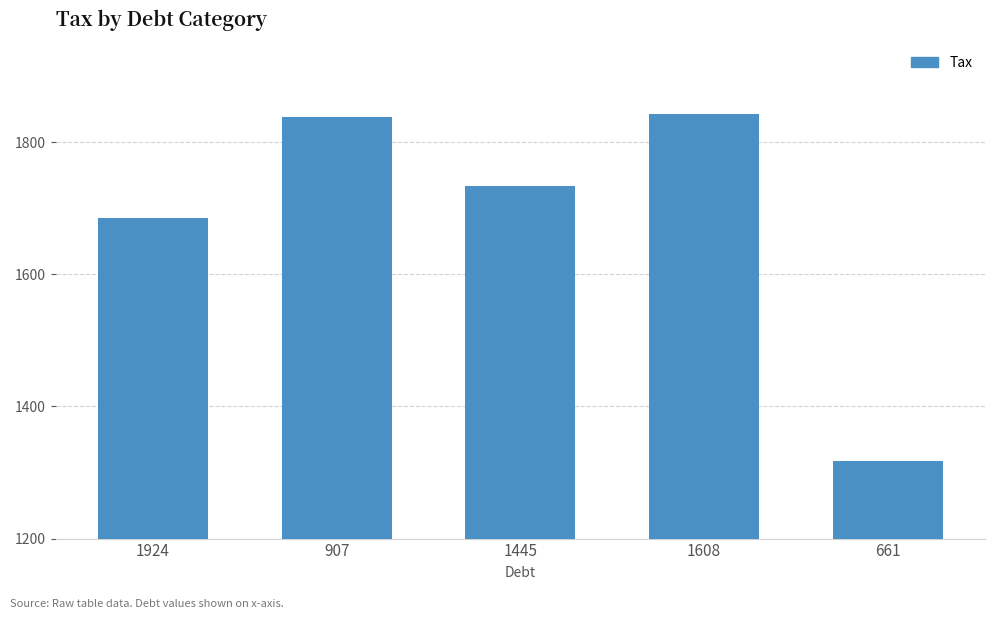

What is the label of the 1st bar from the left?

1924